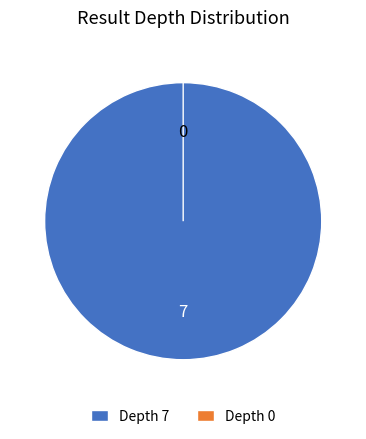

What percentage do 7 and 0 together represent?

100.0%